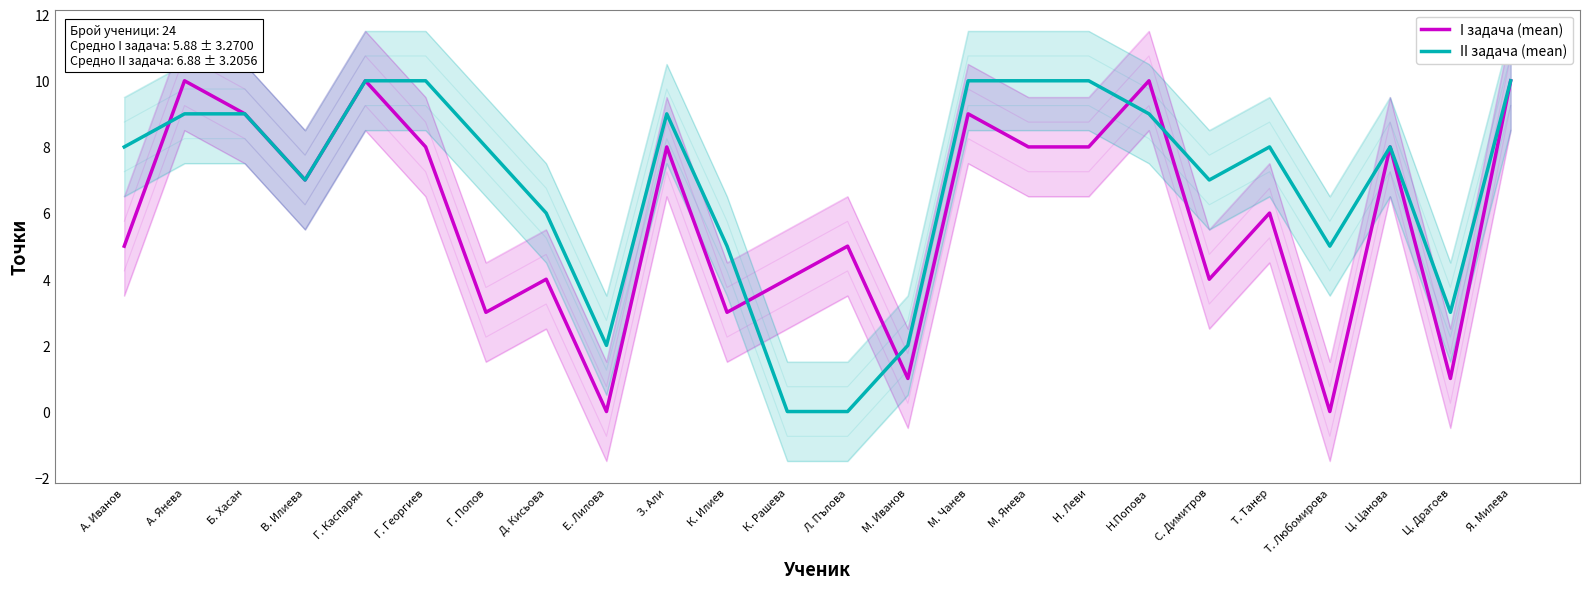

What is the sum of the I задача (mean) values at М. Янева and Г. Каспарян?

18